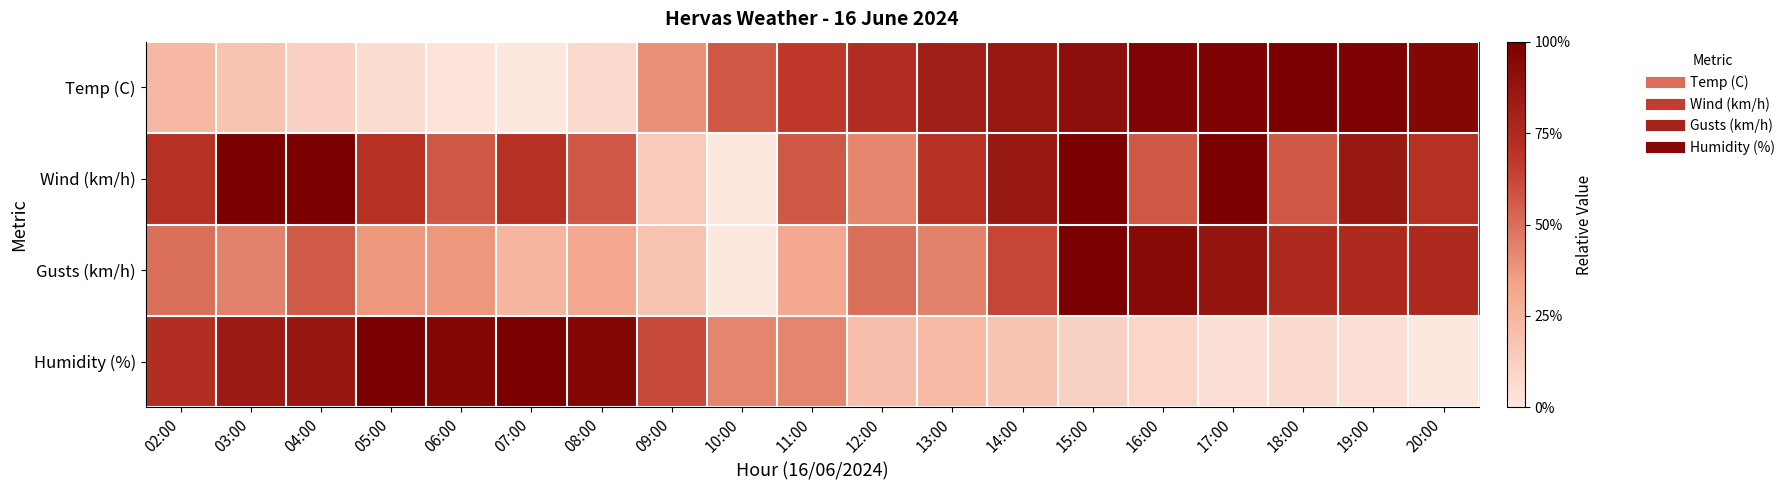

Between 06:00 and 17:00, which series saw the biggest shift?

Temp (C)